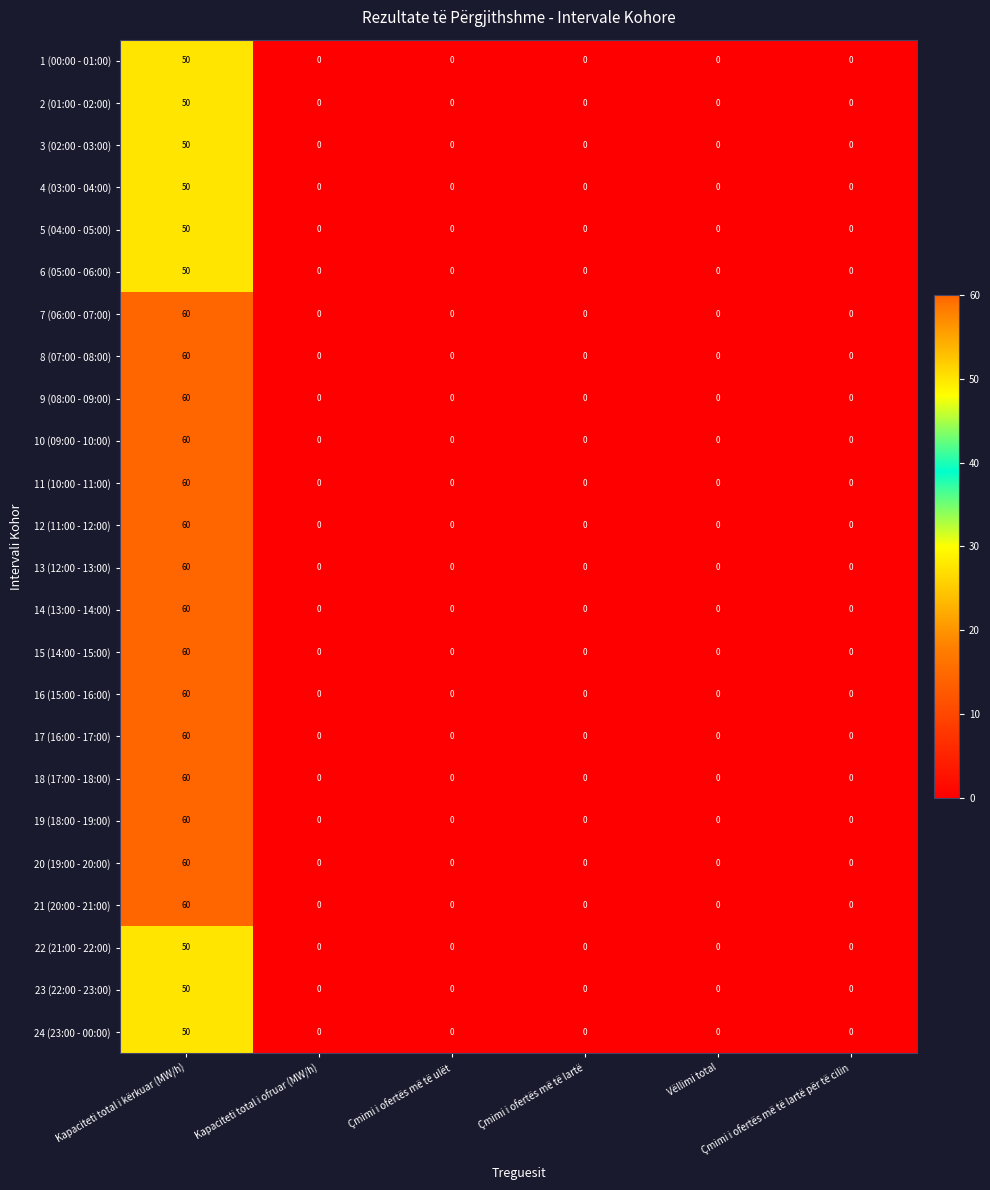

What is the highest value of the 8 (07:00 - 08:00) series?

60